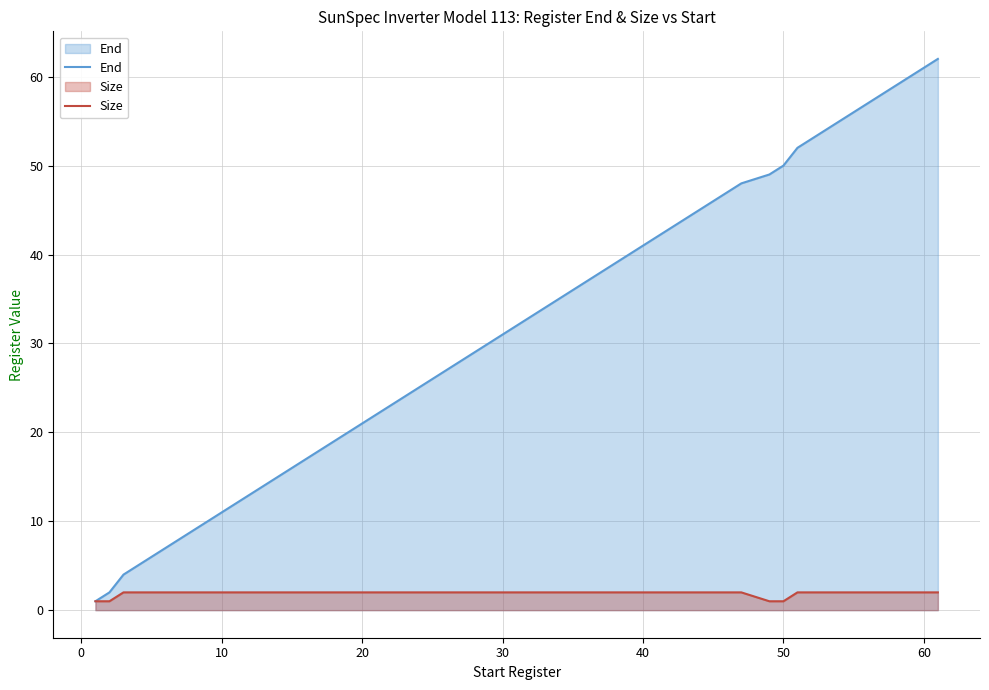

True or false: Size and End cross at least once.

False